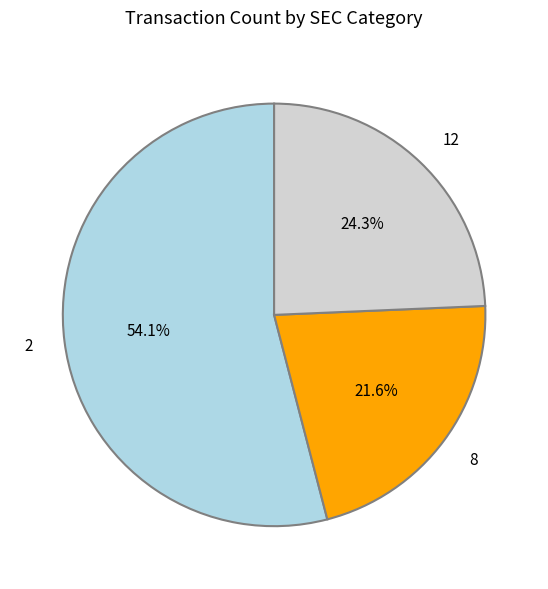

Rank the categories by value from highest to lowest.

2, 12, 8